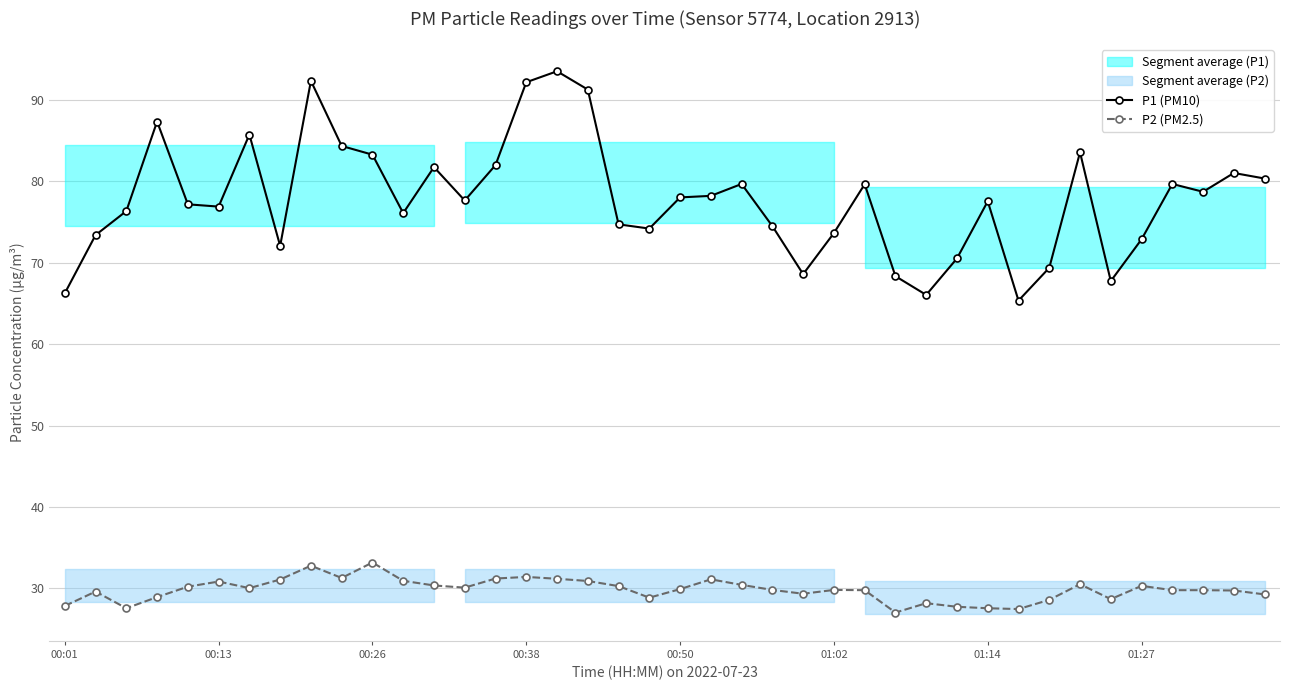

True or false: P2 (PM2.5) and P1 (PM10) cross at least once.

False